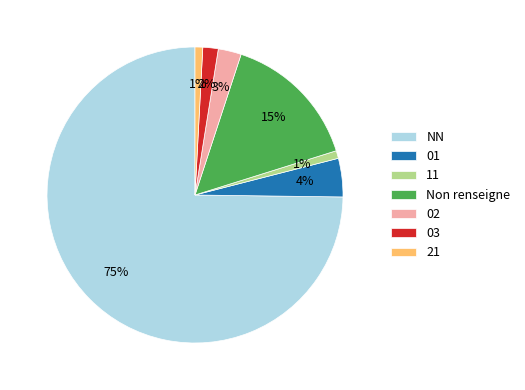

Does NN account for over 50% of the chart?

Yes